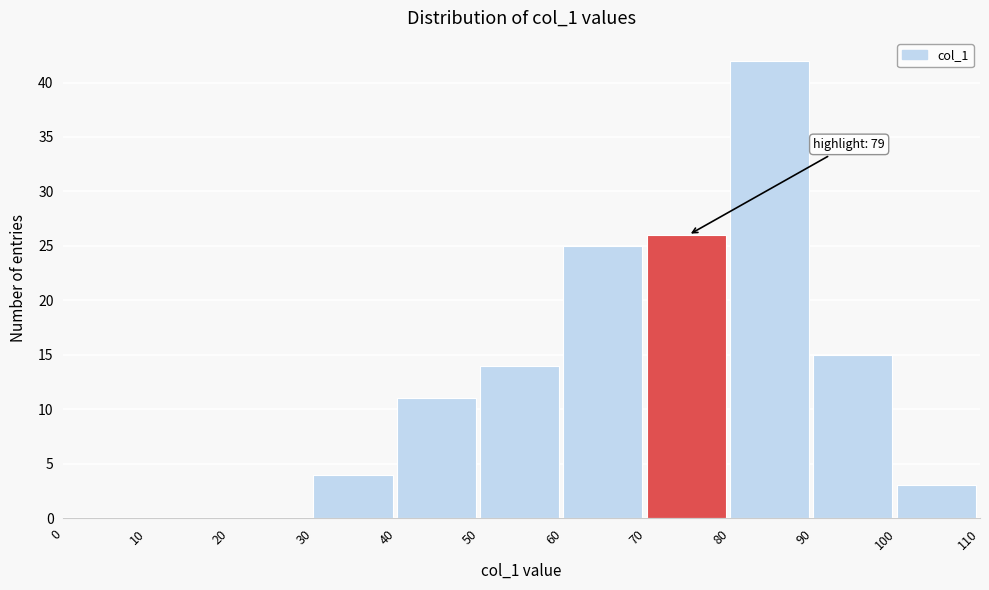

Which range on the x-axis has the tallest bar?

80 to 90